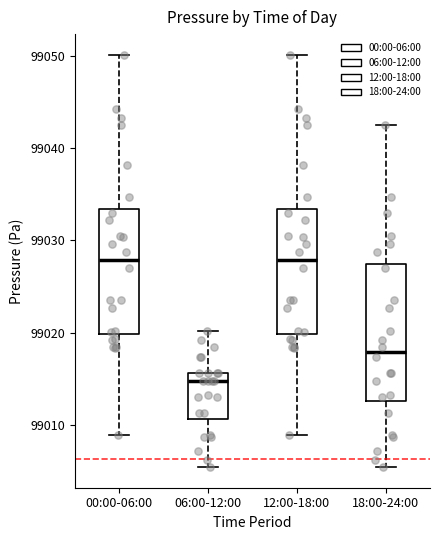

Reading left to right, read every box against the y-axis: the position of its median line, the range the box covers, and the ends of its whiskers. The values are not printed on the chart, so give them approximately, as read against the axis.

00:00-06:00: median 99028, box 99020 to 99033, whiskers 99009 to 99050
06:00-12:00: median 99015, box 99011 to 99016, whiskers 99005 to 99020
12:00-18:00: median 99028, box 99020 to 99033, whiskers 99009 to 99050
18:00-24:00: median 99018, box 99013 to 99027, whiskers 99005 to 99042